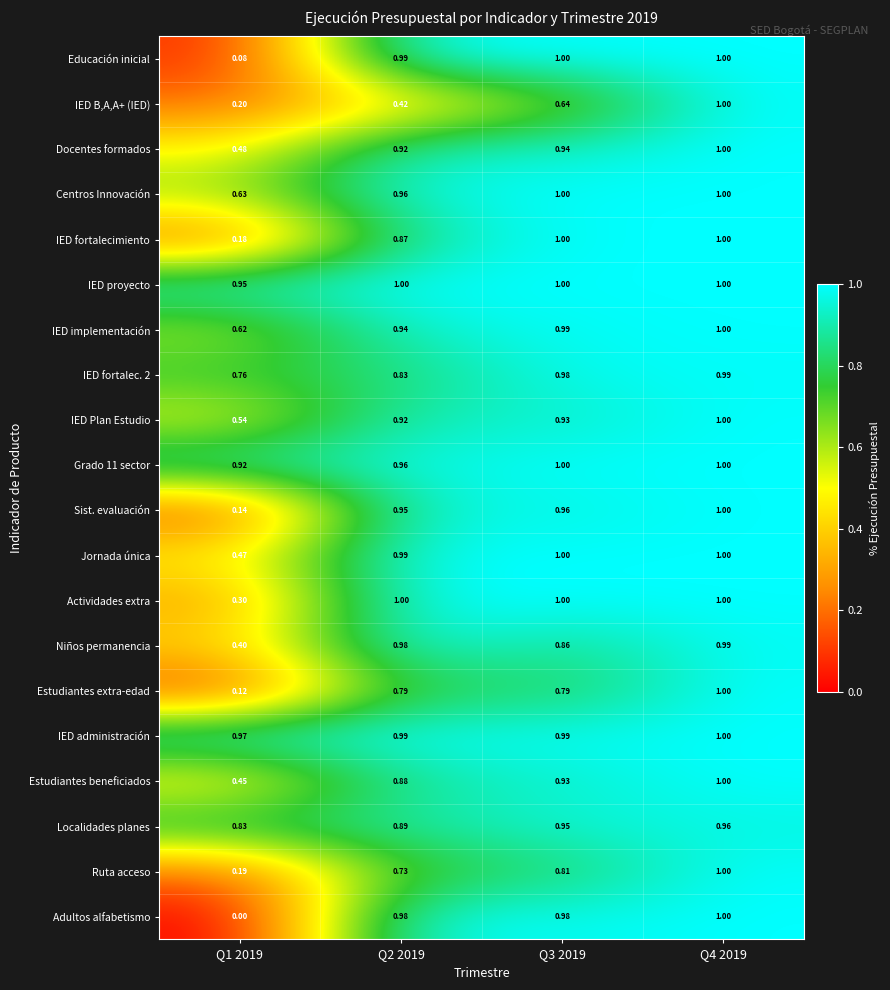

How many categories are shown in the chart?

4